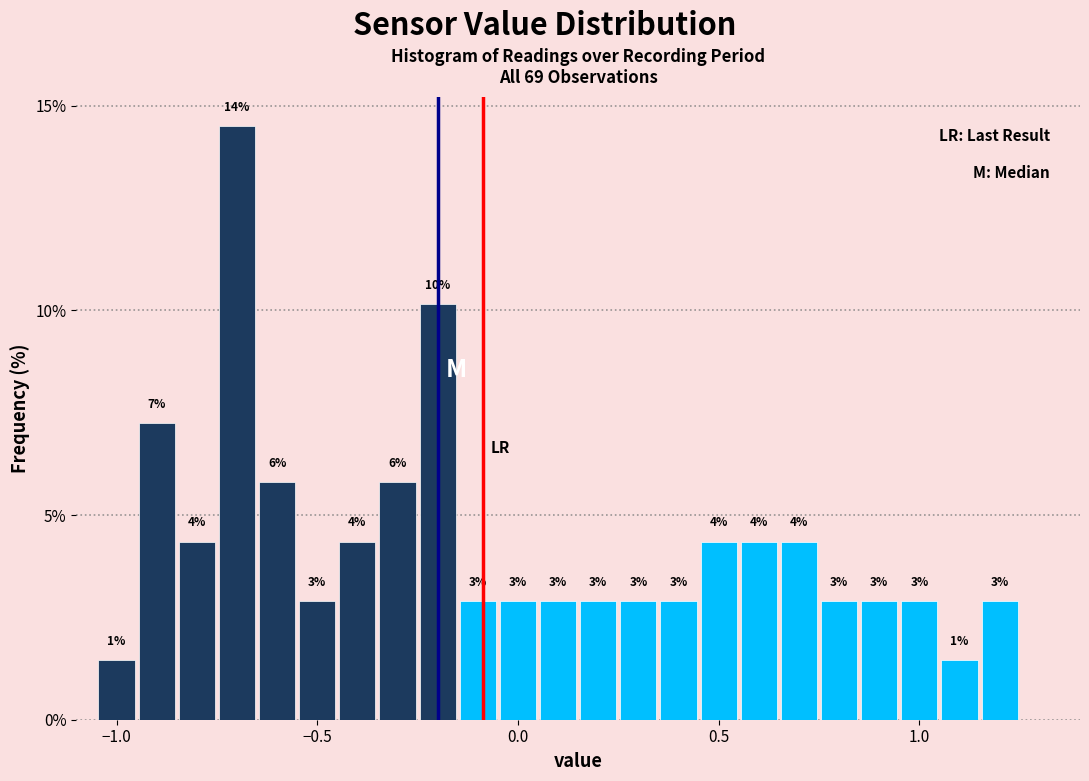

Read against the x-axis, roughly where is the centre of the tallest bar?

-0.70